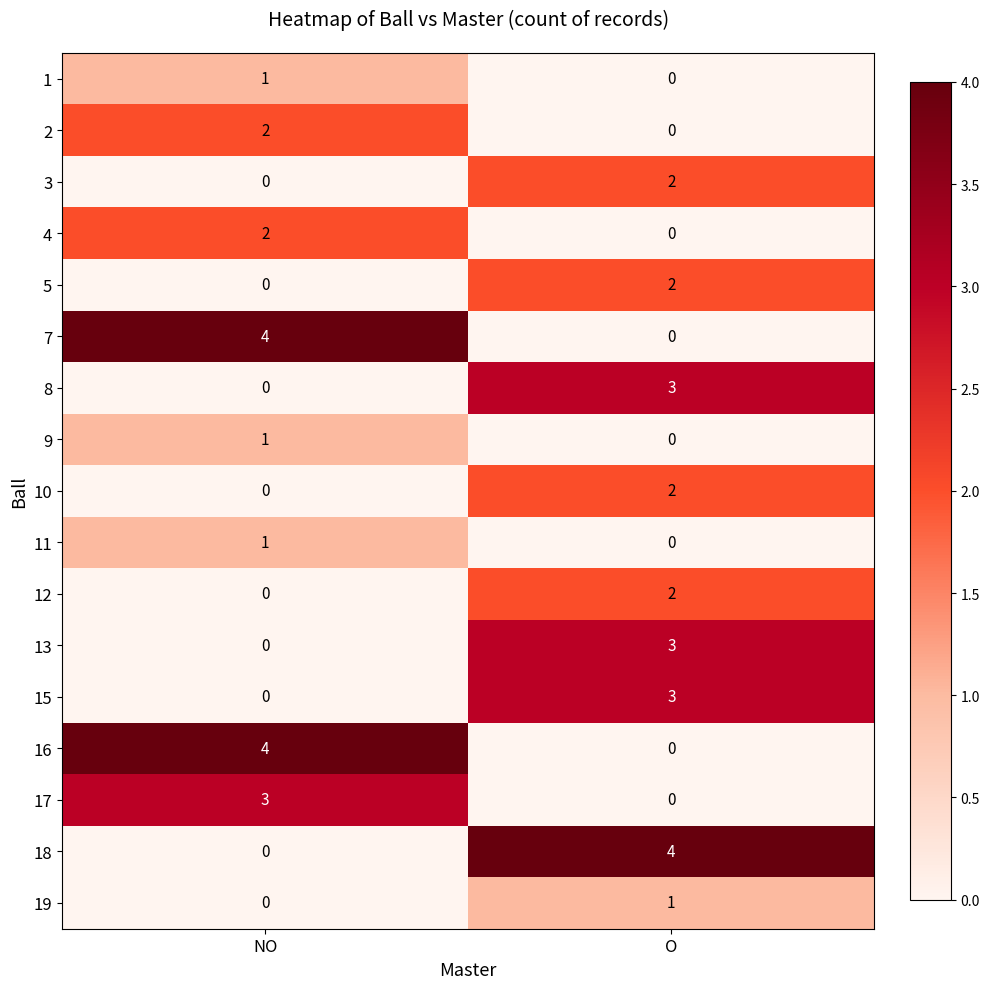

What is the difference between the 15 values at O and NO?

3